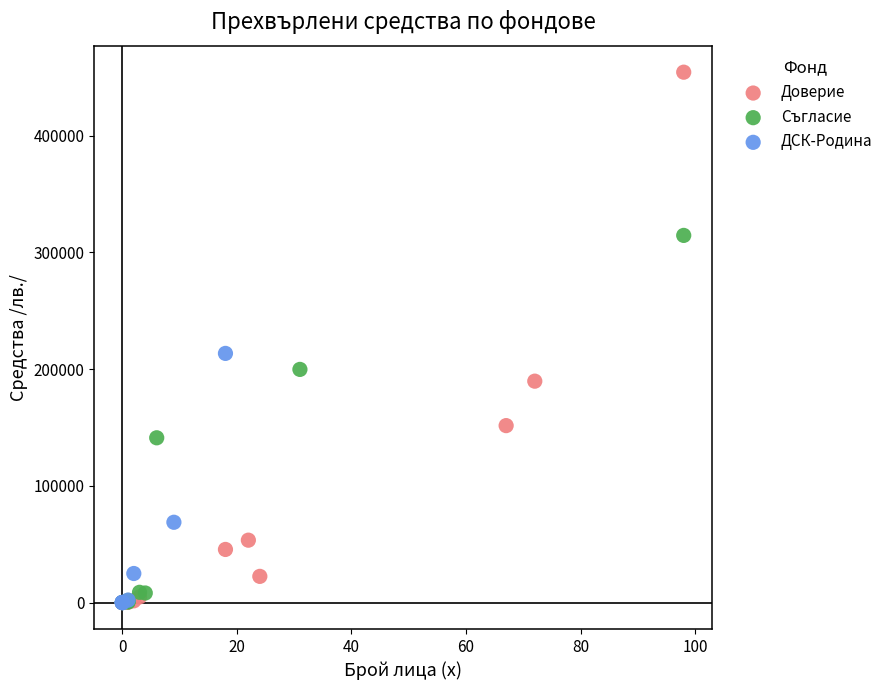

Which series has the largest Y range (max minus min)?

Доверие